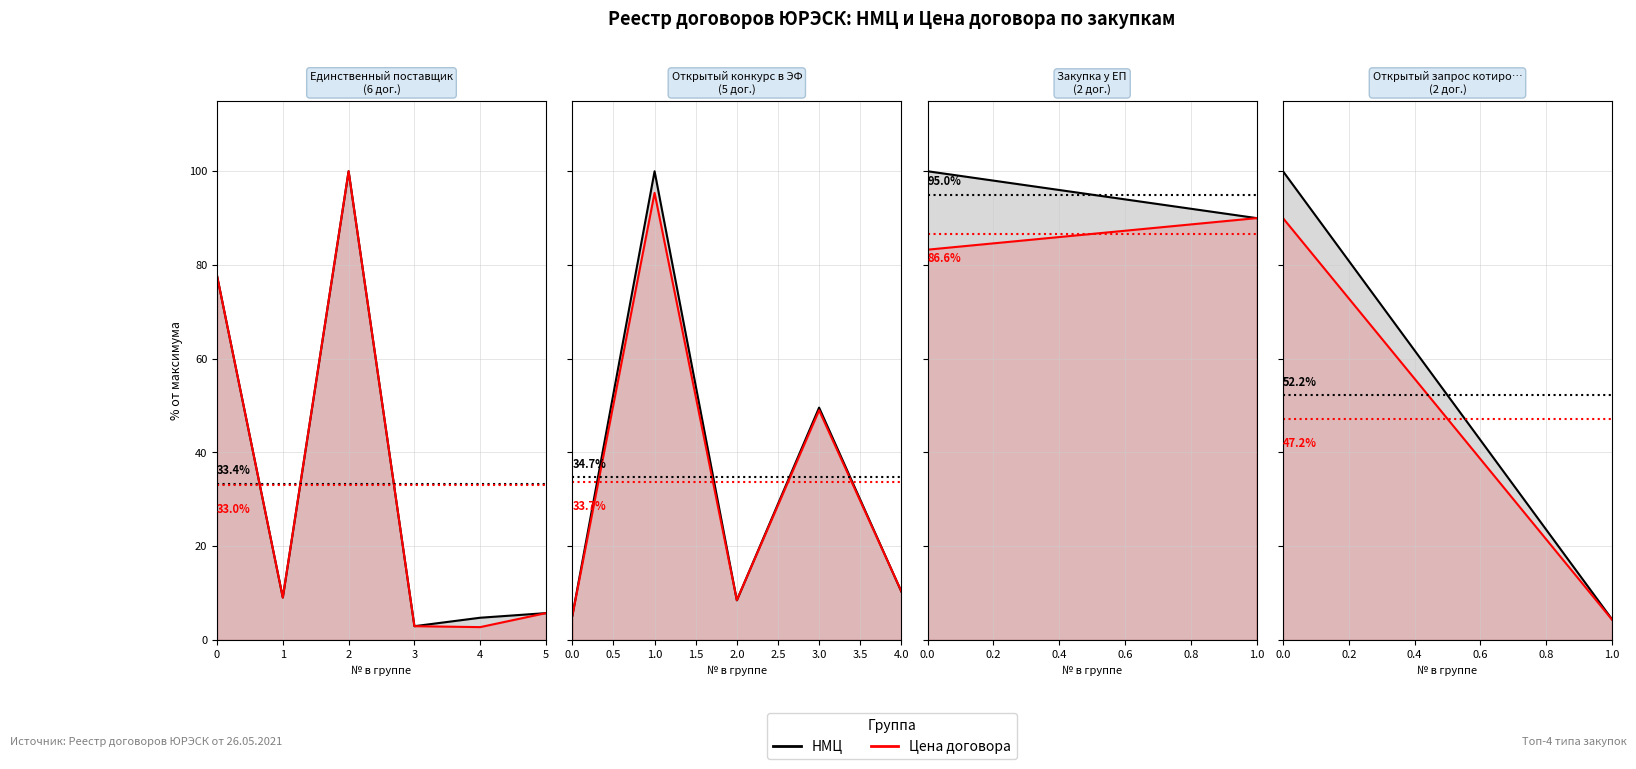

What are all the series names shown in the legend?

НМЦ, Цена договора